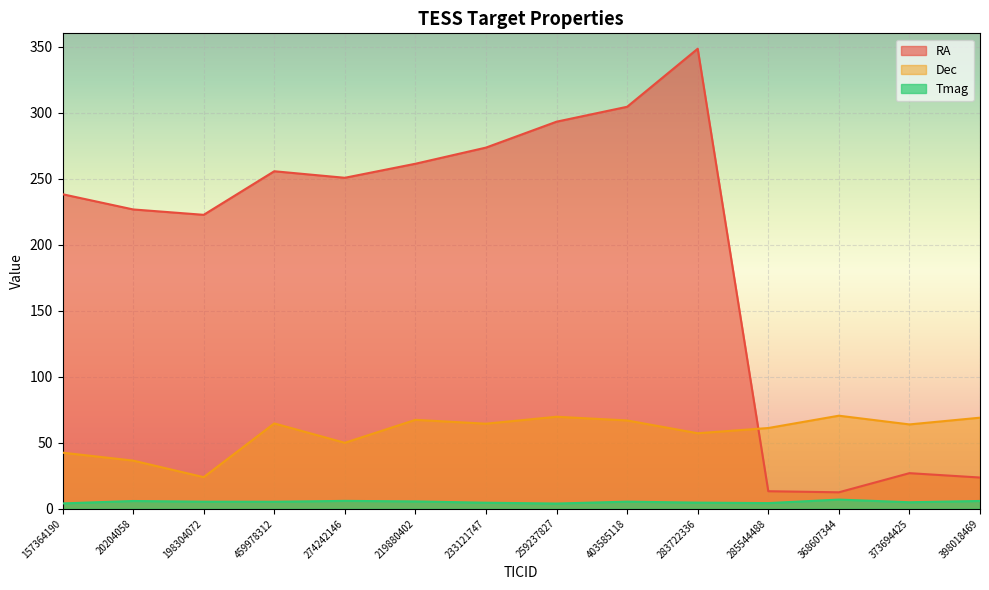

What is the difference between the highest and lowest values at 373694425?

58.9